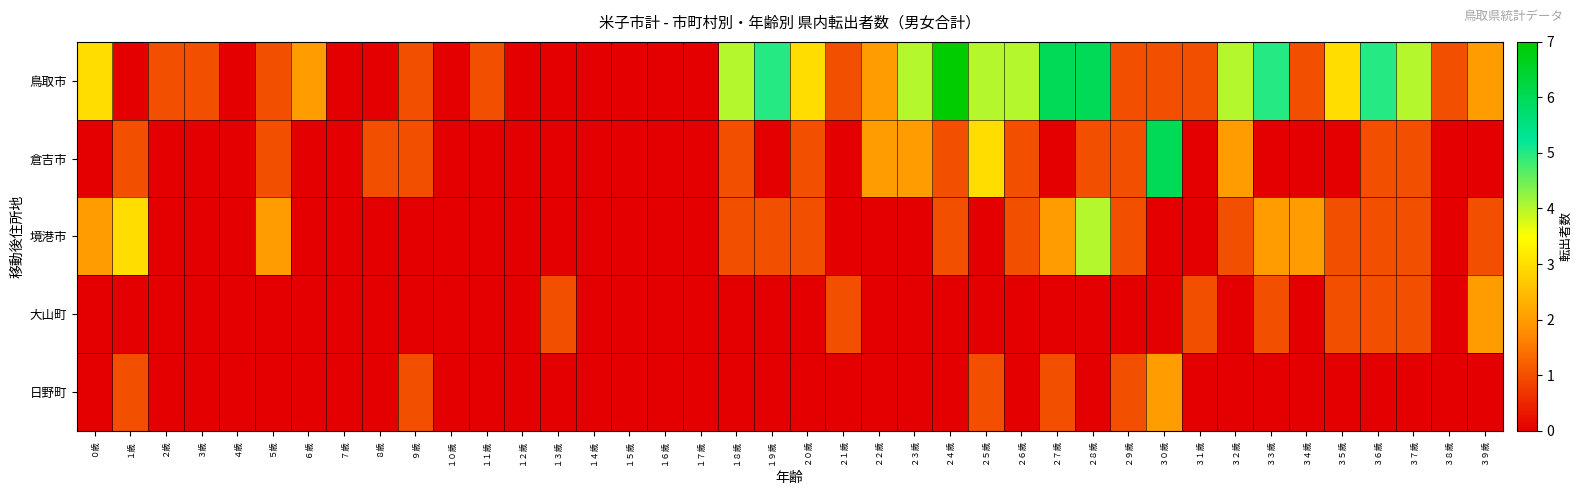

Reading left to right, transcribe all the data shown in this chart.

鳥取市: ０歳=3	１歳=0	２歳=1	３歳=1	４歳=0	５歳=1	６歳=2	７歳=0	８歳=0	９歳=1	１０歳=0	１１歳=1	１２歳=0	１３歳=0	１４歳=0	１５歳=0	１６歳=0	１７歳=0	１８歳=4	１９歳=5	２０歳=3	２１歳=1	２２歳=2	２３歳=4	２４歳=7	２５歳=4	２６歳=4	２７歳=6	２８歳=6	２９歳=1	３０歳=1	３１歳=1	３２歳=4	３３歳=5	３４歳=1	３５歳=3	３６歳=5	３７歳=4	３８歳=1	３９歳=2
倉吉市: ０歳=0	１歳=1	２歳=0	３歳=0	４歳=0	５歳=1	６歳=0	７歳=0	８歳=1	９歳=1	１０歳=0	１１歳=0	１２歳=0	１３歳=0	１４歳=0	１５歳=0	１６歳=0	１７歳=0	１８歳=1	１９歳=0	２０歳=1	２１歳=0	２２歳=2	２３歳=2	２４歳=1	２５歳=3	２６歳=1	２７歳=0	２８歳=1	２９歳=1	３０歳=6	３１歳=0	３２歳=2	３３歳=0	３４歳=0	３５歳=0	３６歳=1	３７歳=1	３８歳=0	３９歳=0
境港市: ０歳=2	１歳=3	２歳=0	３歳=0	４歳=0	５歳=2	６歳=0	７歳=0	８歳=0	９歳=0	１０歳=0	１１歳=0	１２歳=0	１３歳=0	１４歳=0	１５歳=0	１６歳=0	１７歳=0	１８歳=1	１９歳=1	２０歳=1	２１歳=0	２２歳=0	２３歳=0	２４歳=1	２５歳=0	２６歳=1	２７歳=2	２８歳=4	２９歳=1	３０歳=0	３１歳=0	３２歳=1	３３歳=2	３４歳=2	３５歳=1	３６歳=1	３７歳=1	３８歳=0	３９歳=1
大山町: ０歳=0	１歳=0	２歳=0	３歳=0	４歳=0	５歳=0	６歳=0	７歳=0	８歳=0	９歳=0	１０歳=0	１１歳=0	１２歳=0	１３歳=1	１４歳=0	１５歳=0	１６歳=0	１７歳=0	１８歳=0	１９歳=0	２０歳=0	２１歳=1	２２歳=0	２３歳=0	２４歳=0	２５歳=0	２６歳=0	２７歳=0	２８歳=0	２９歳=0	３０歳=0	３１歳=1	３２歳=0	３３歳=1	３４歳=0	３５歳=1	３６歳=1	３７歳=1	３８歳=0	３９歳=2
日野町: ０歳=0	１歳=1	２歳=0	３歳=0	４歳=0	５歳=0	６歳=0	７歳=0	８歳=0	９歳=1	１０歳=0	１１歳=0	１２歳=0	１３歳=0	１４歳=0	１５歳=0	１６歳=0	１７歳=0	１８歳=0	１９歳=0	２０歳=0	２１歳=0	２２歳=0	２３歳=0	２４歳=0	２５歳=1	２６歳=0	２７歳=1	２８歳=0	２９歳=1	３０歳=2	３１歳=0	３２歳=0	３３歳=0	３４歳=0	３５歳=0	３６歳=0	３７歳=0	３８歳=0	３９歳=0